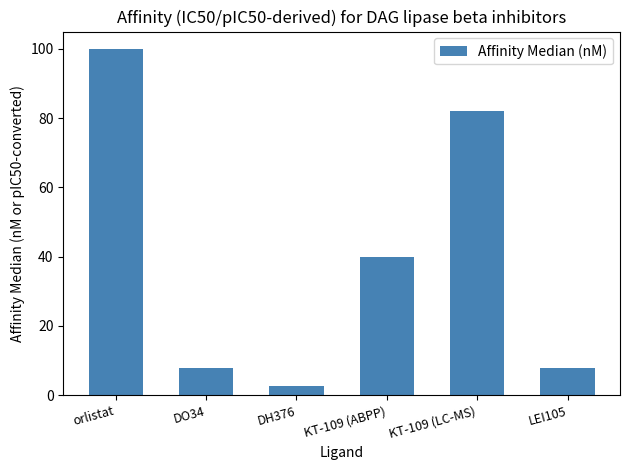

Between LEI105 and KT-109 (ABPP), which is larger?

KT-109 (ABPP)